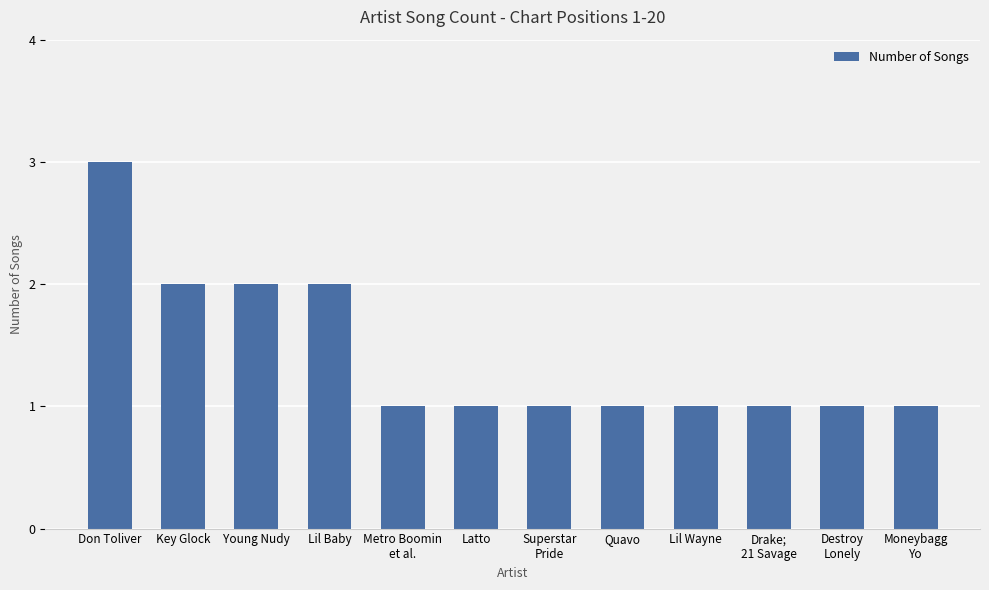

Reading left to right, list all the values displayed in this chart.

Don Toliver=3	Key Glock=2	Young Nudy=2	Lil Baby=2	Metro Boomin
et al.=1	Latto=1	Superstar
Pride=1	Quavo=1	Lil Wayne=1	Drake;
21 Savage=1	Destroy
Lonely=1	Moneybagg
Yo=1